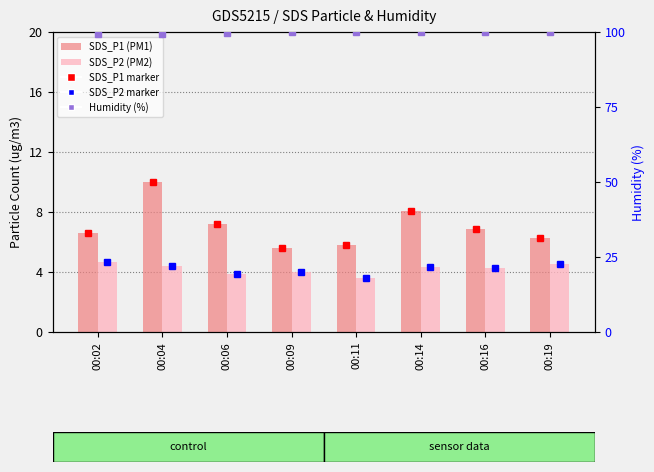

Rank the series at 00:06 from lowest to highest value.

SDS_P2 (PM2), SDS_P1 (PM1), Humidity (%)